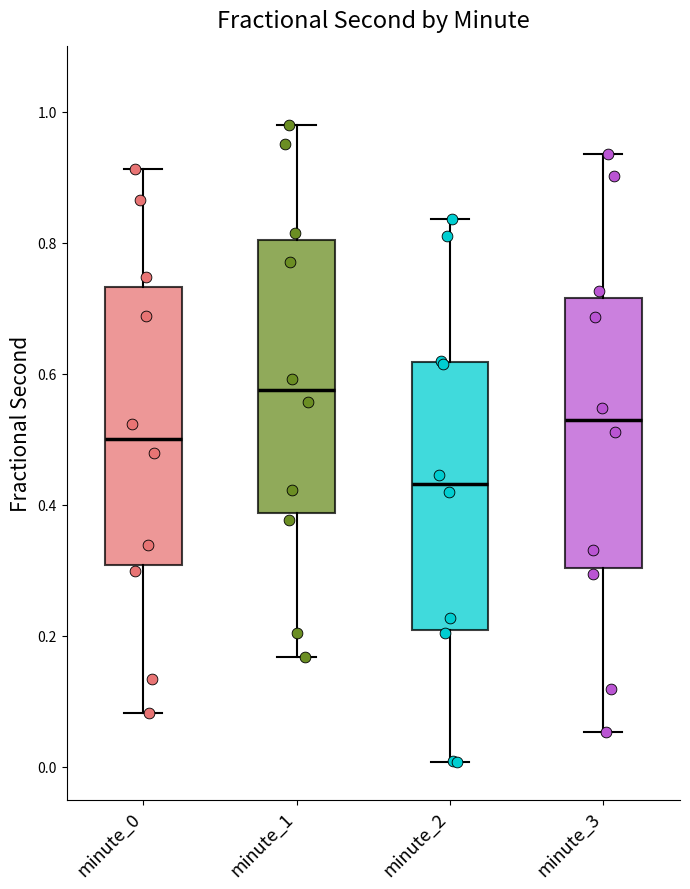

Reading left to right, read every box against the y-axis: the position of its median line, the range the box covers, and the ends of its whiskers. The values are not printed on the chart, so give them approximately, as read against the axis.

minute_0: median 0.50, box 0.30 to 0.74, whiskers 0.08 to 0.92
minute_1: median 0.58, box 0.38 to 0.80, whiskers 0.16 to 0.98
minute_2: median 0.44, box 0.20 to 0.62, whiskers 0.00 to 0.84
minute_3: median 0.52, box 0.30 to 0.72, whiskers 0.06 to 0.94